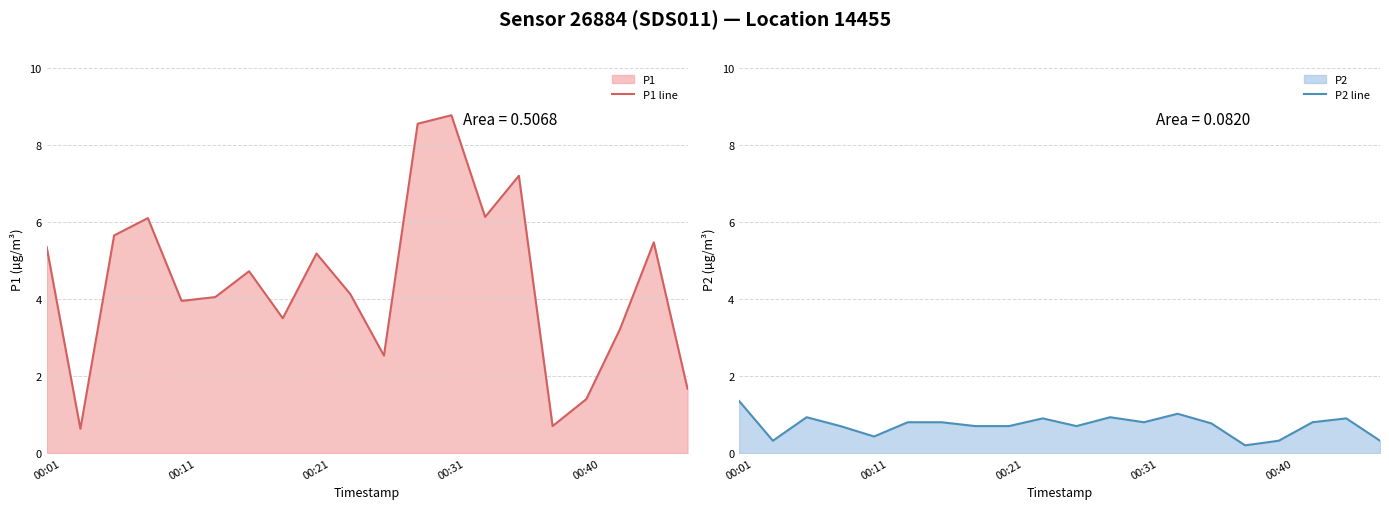

The value of P1 line at 00:40 is 2.1. True or false?

False